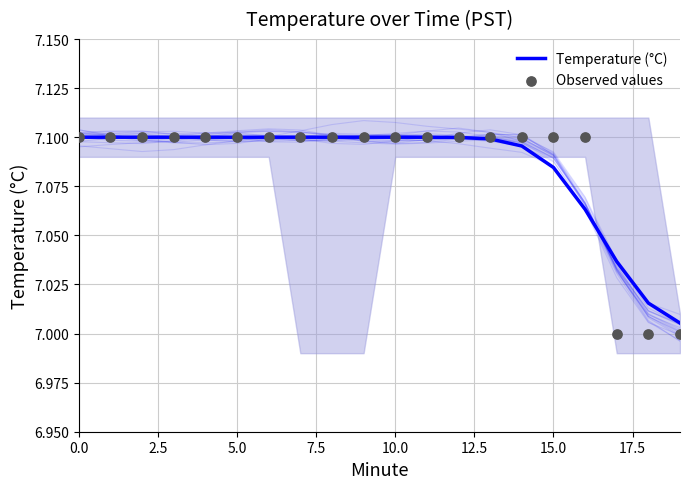

Which series has the largest Y range (max minus min)?

Observed values